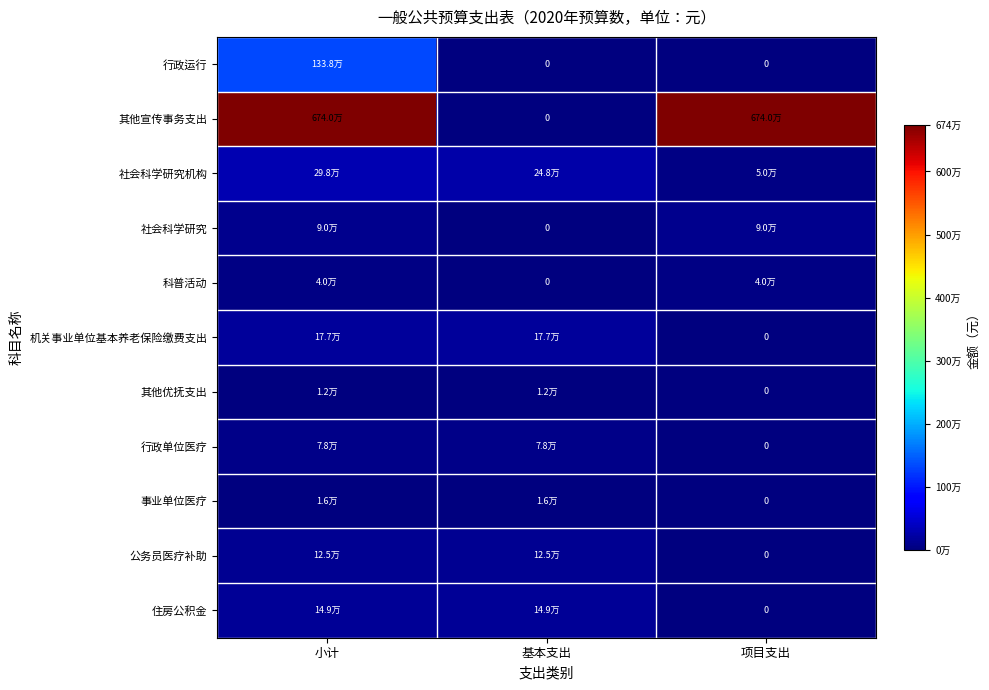

Which category has the lowest value across all series?

基本支出